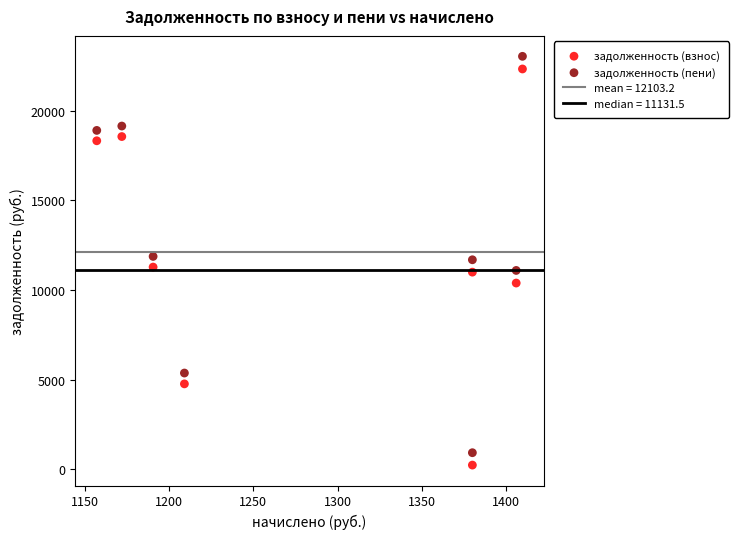

Which series has the largest Y range (max minus min)?

задолженность (пени)